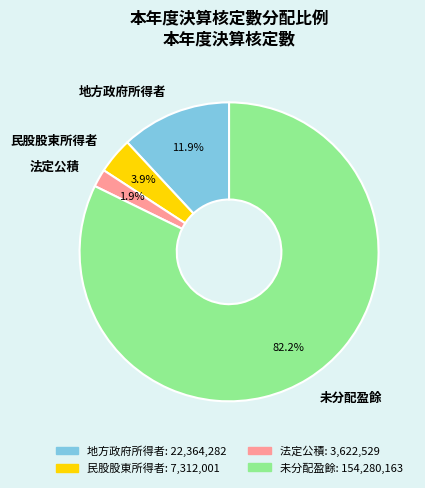

Rank the categories by value from lowest to highest.

法定公積, 民股股東所得者, 地方政府所得者, 未分配盈餘